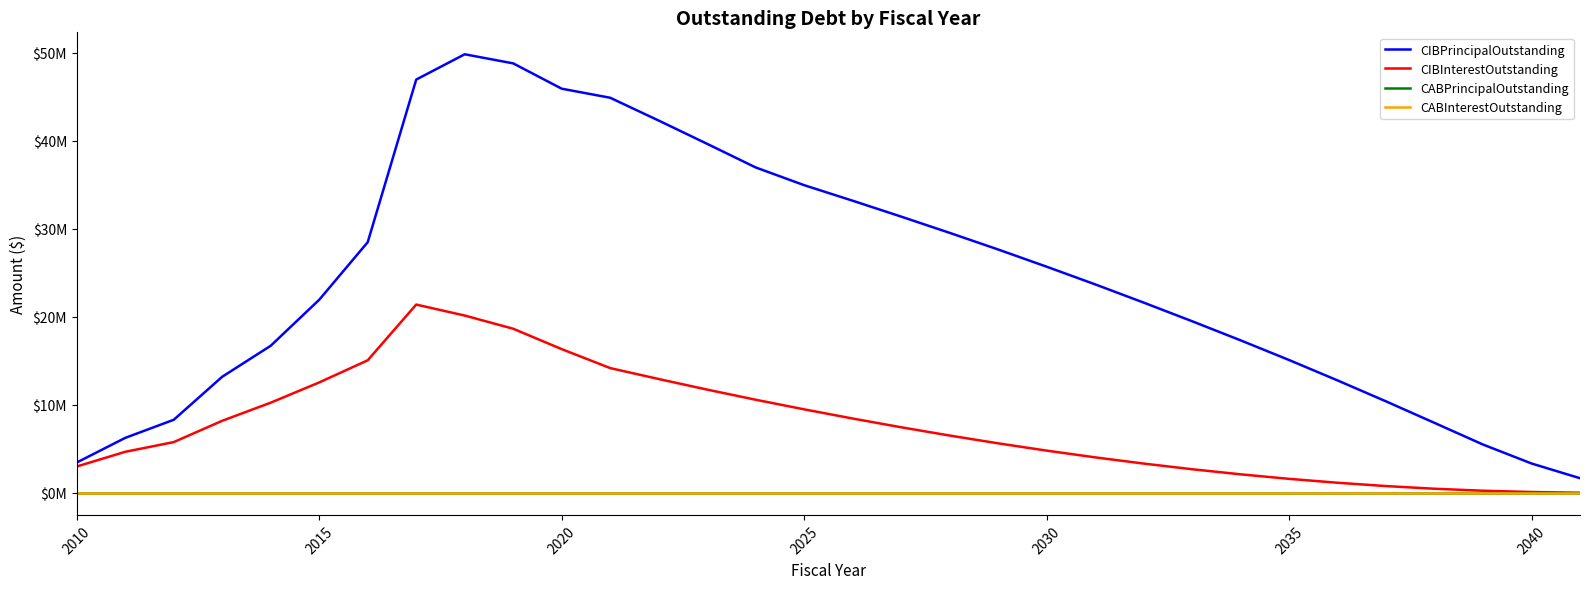

Does the chart have visible grid lines?

No